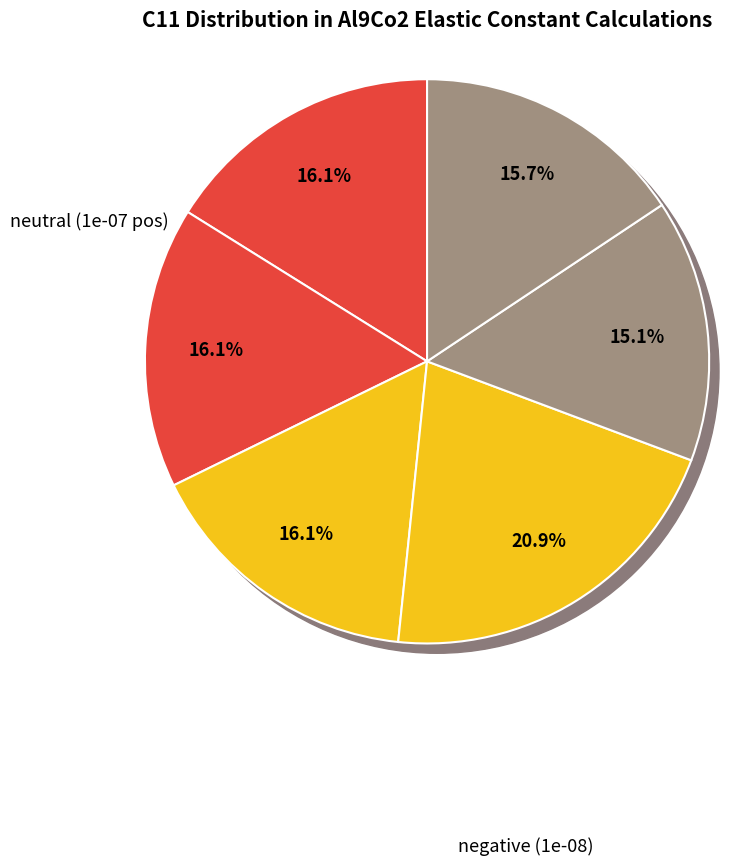

What percentage is the 14fb8860 negative slice, to the nearest percent?

16%